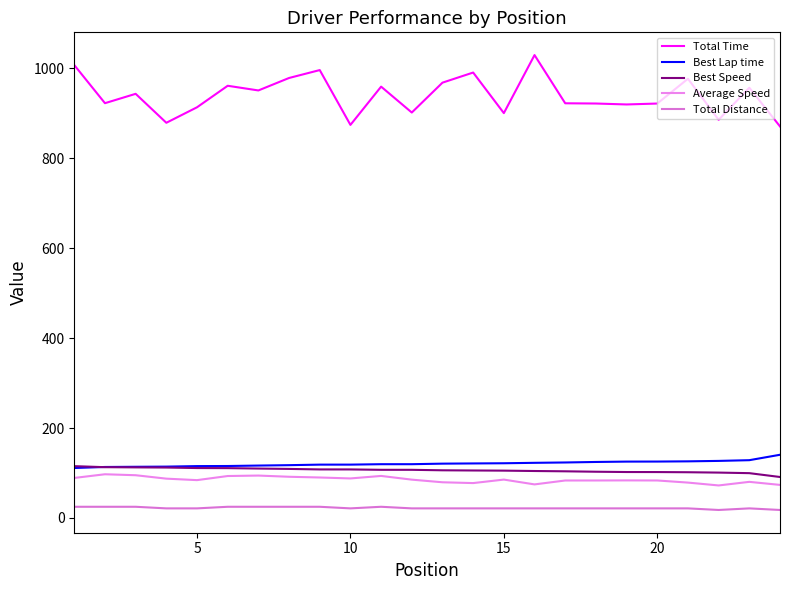

Which series has the widest spread of values?

Total Time